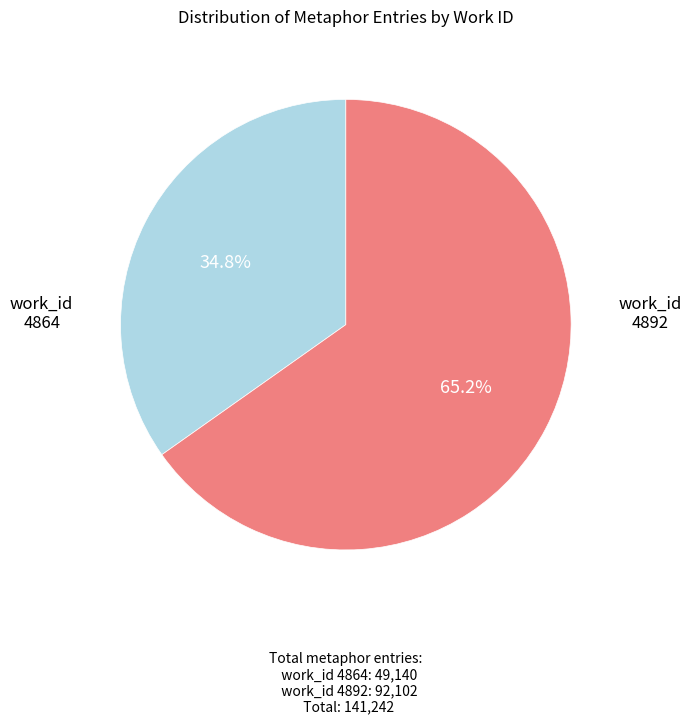

What portion of the pie excludes work_id 4892?

34.8%